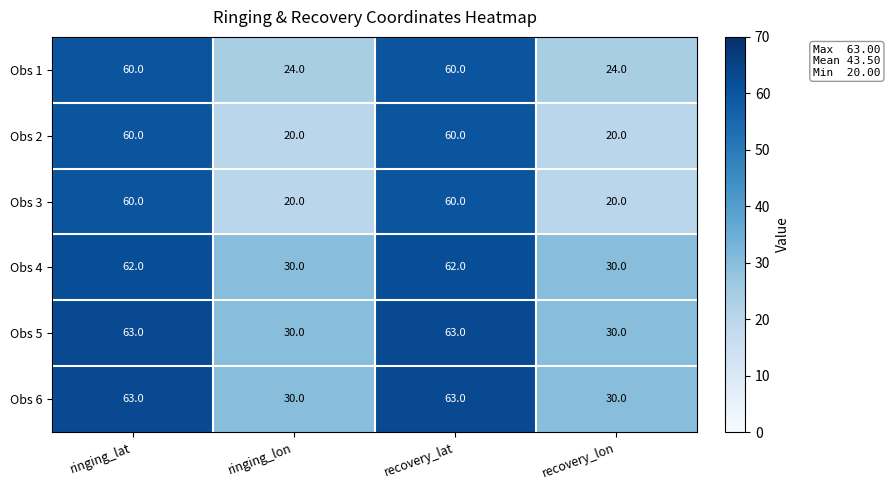

The Obs 3 series shows 60 at ringing_lat. True or false?

True